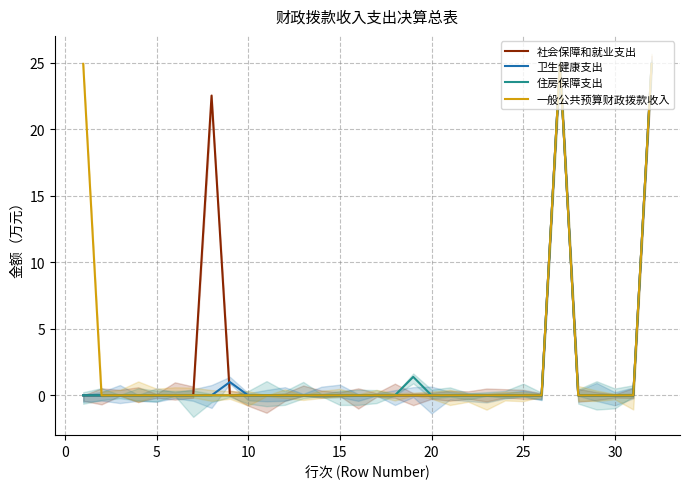

What is the highest value of the 卫生健康支出 series?

24.9